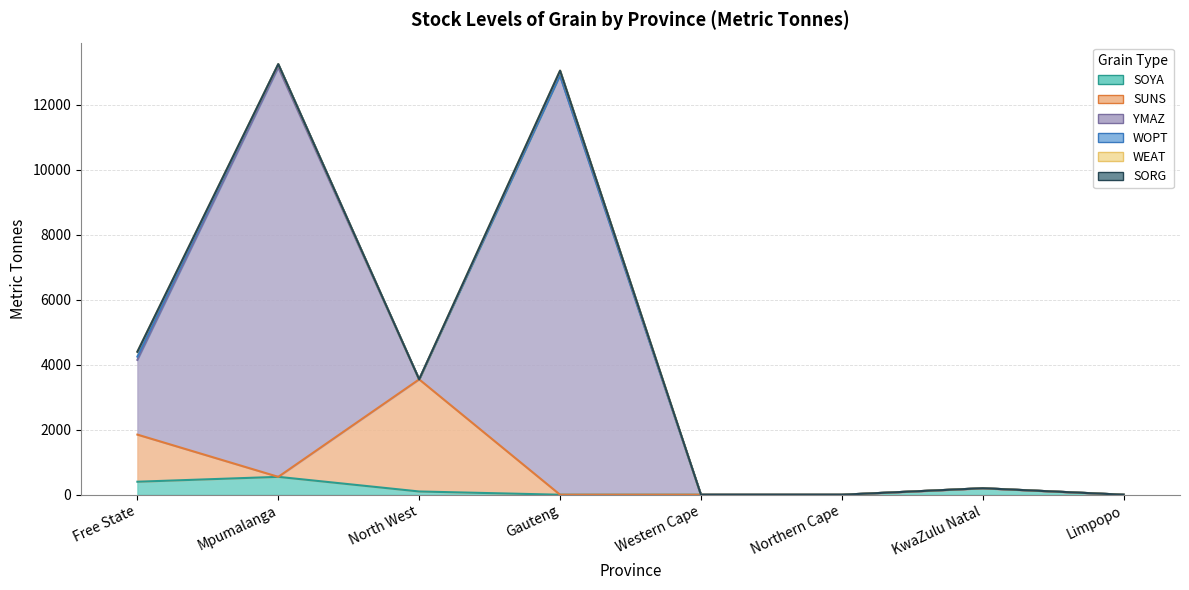

What is the difference between the second highest and minimum values in the WOPT series?

100